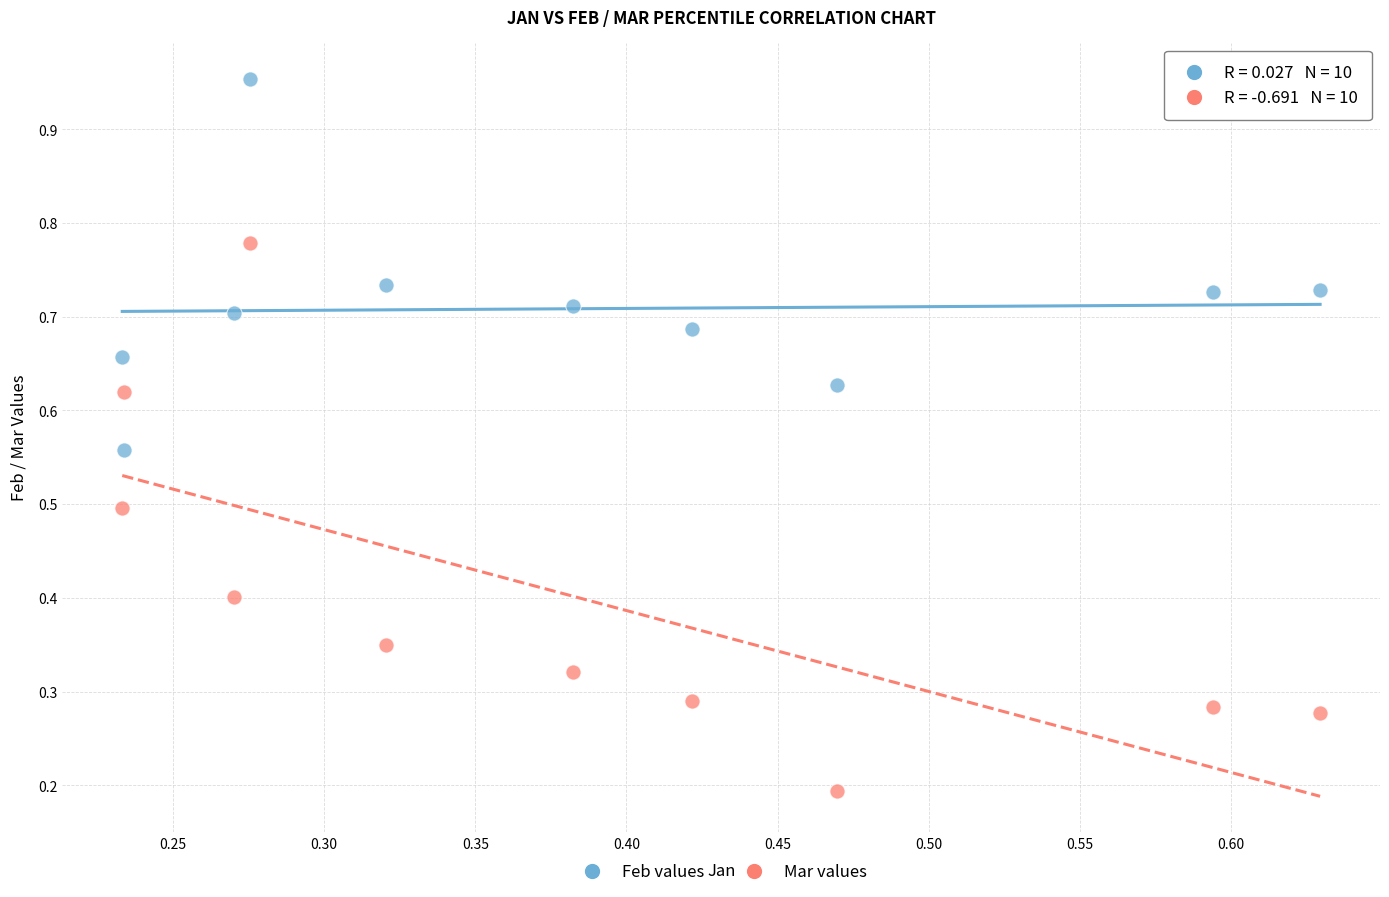

Which series contains the lowest Y value?

Mar values